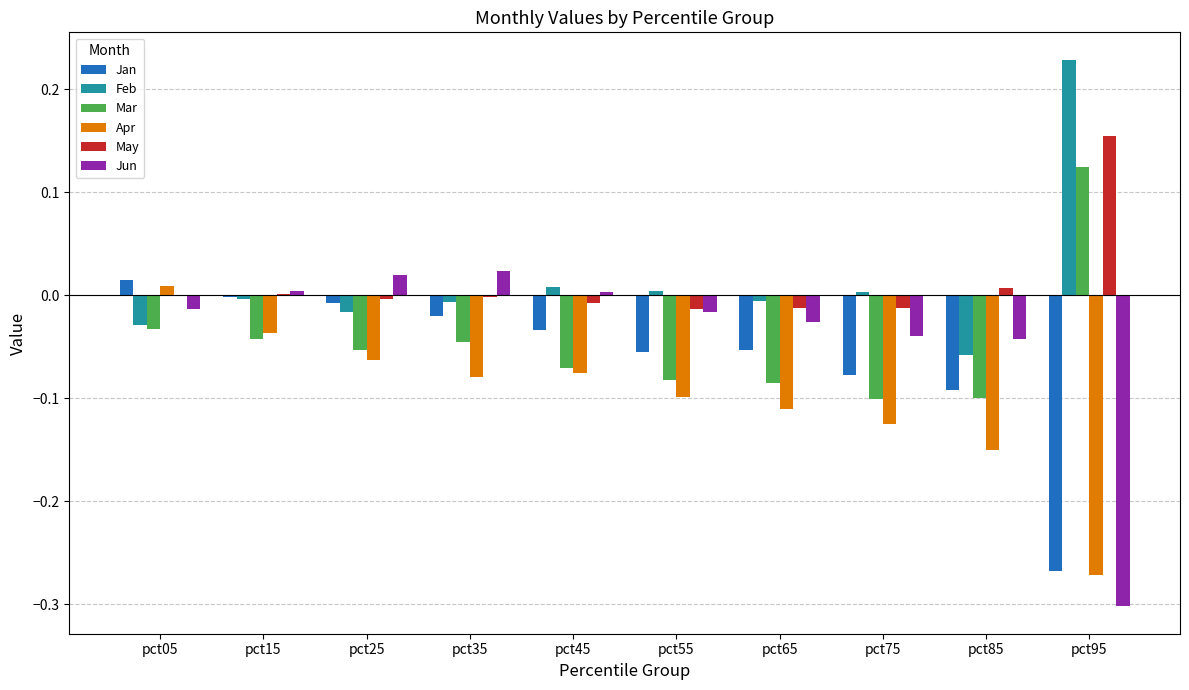

At which label does Apr reach its peak?

pct05